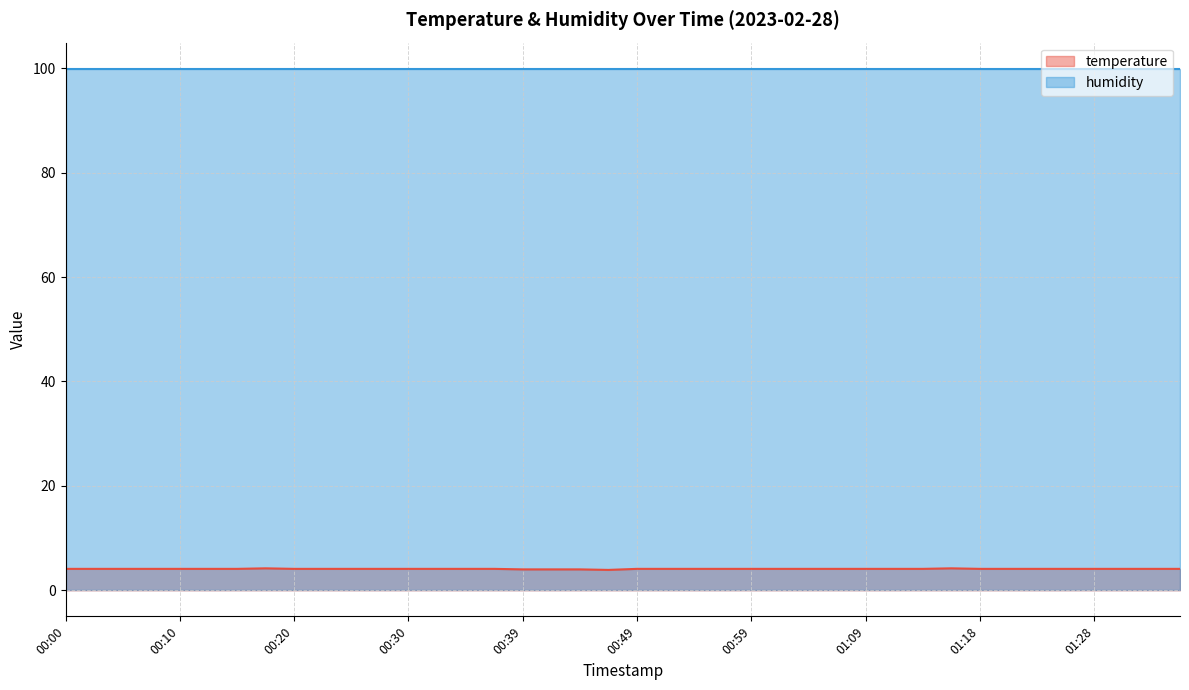

How many lines are shown in the chart?

2